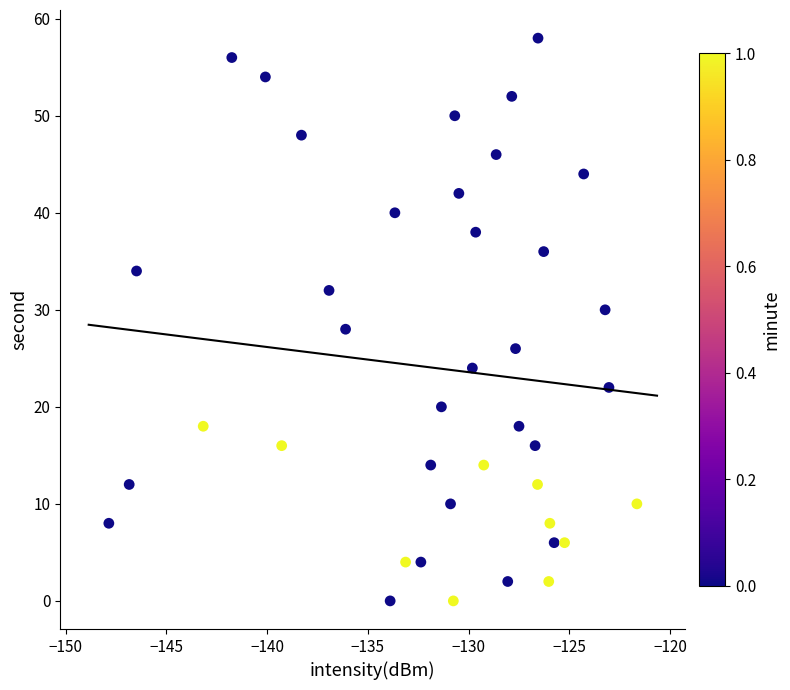

What is the range of Y values (max minus min)?

58